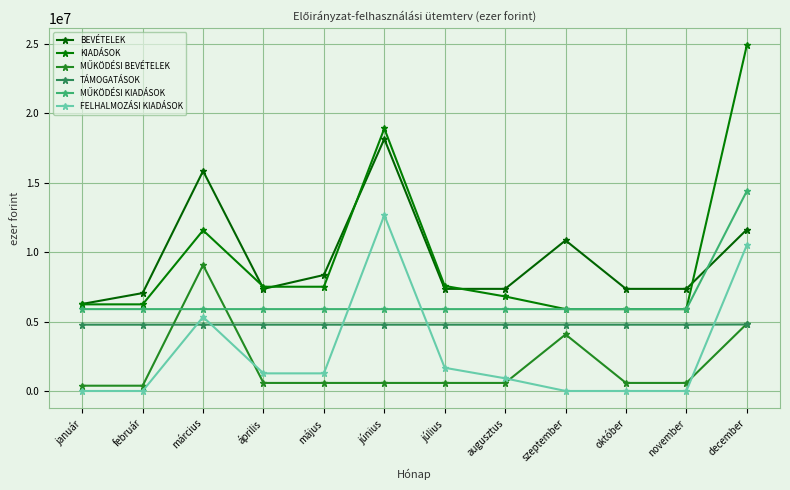

How many distinct data groups are displayed?

6